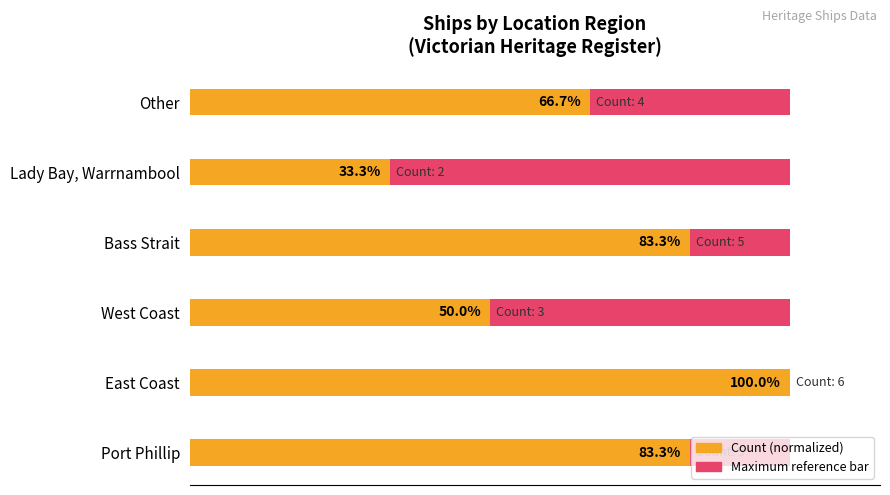

True or false: Count (normalized) has a value of 100.7 at 100.

False